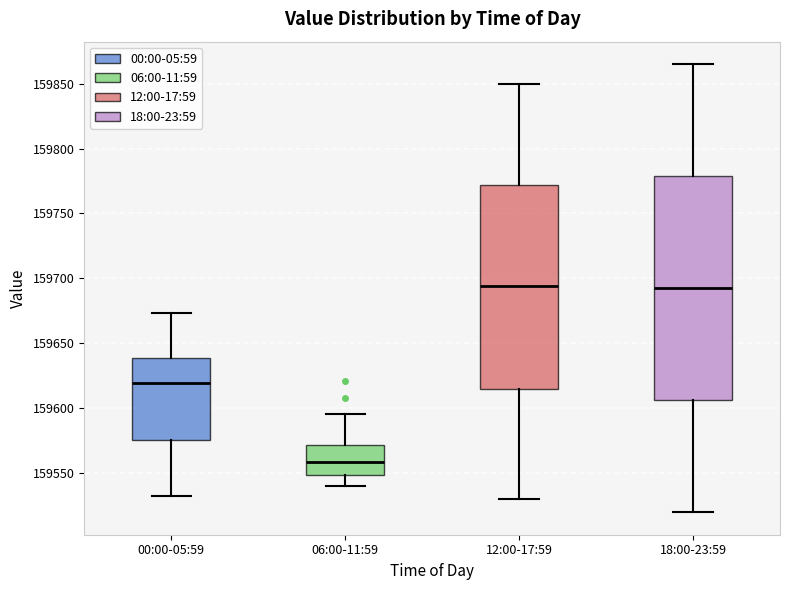

Comparing the boxes themselves (not the whiskers), which one is the tallest?

18:00-23:59